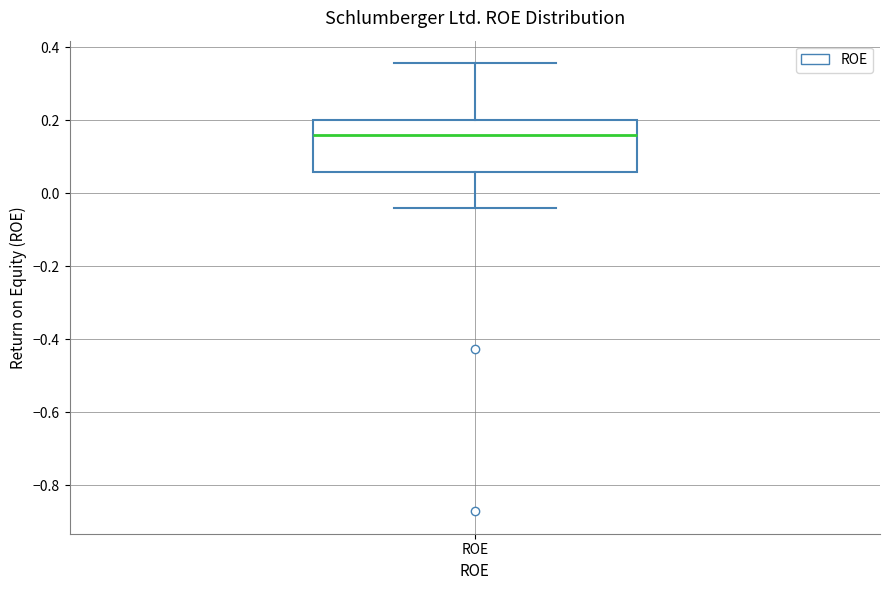

Read this box plot against the y-axis: the position of the median line, the range covered by the box, and the ends of both whiskers. The values are not printed on the chart, so give them approximately, as read against the axis.

median 0.16, box 0.06 to 0.20, whiskers -0.04 to 0.36